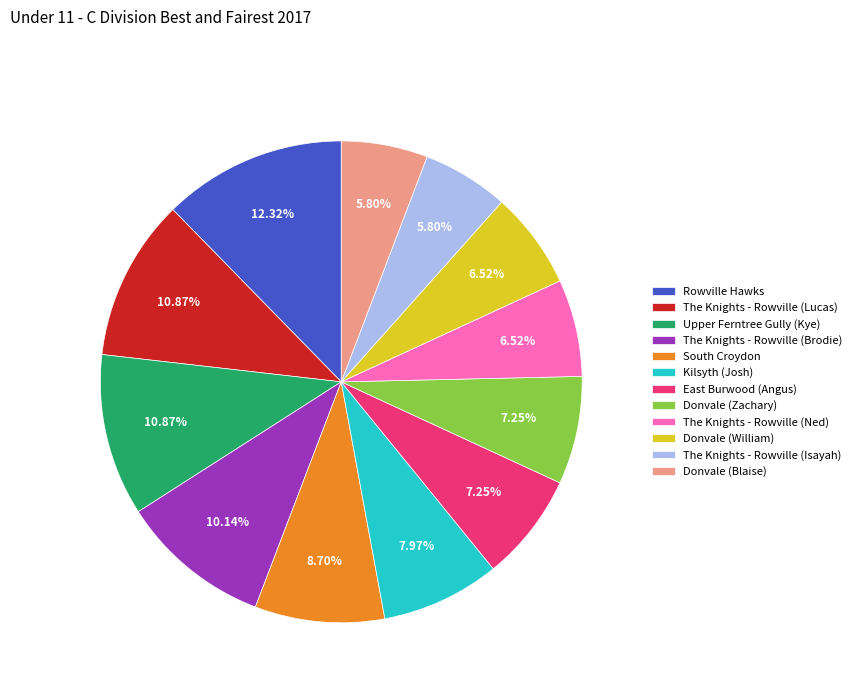

How much of the chart is everything except South Croydon?

91.3%